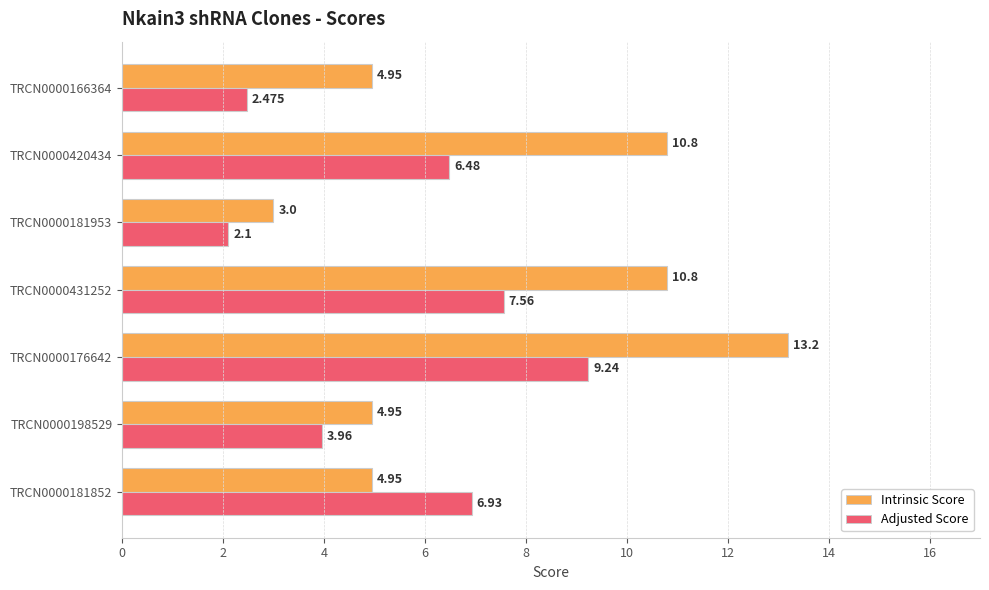

Which series changed the most between TRCN0000181852 and TRCN0000420434?

Intrinsic Score